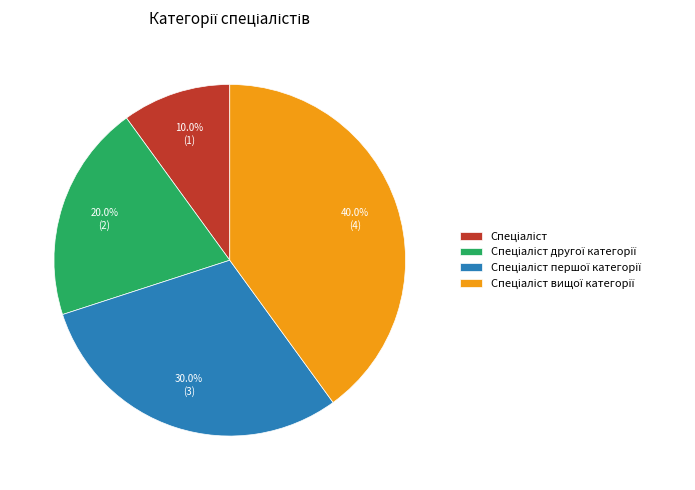

How many slices are in this pie chart?

4